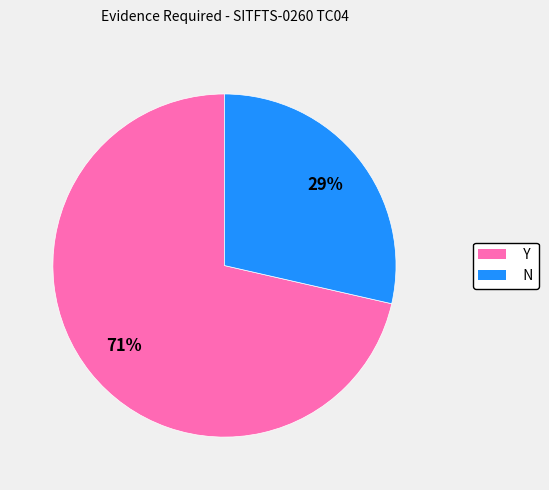

To the nearest percent, what is the combined percentage of Y and N?

100%